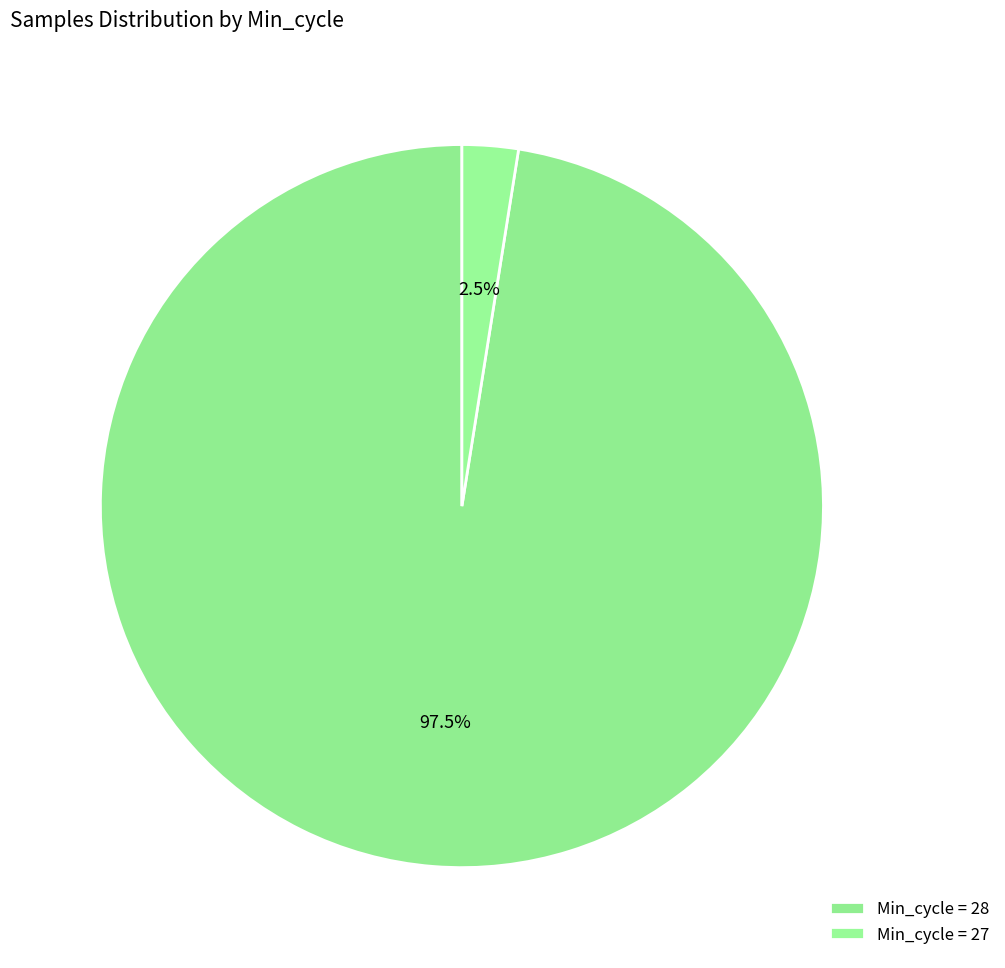

Which category has the biggest portion of the pie?

28